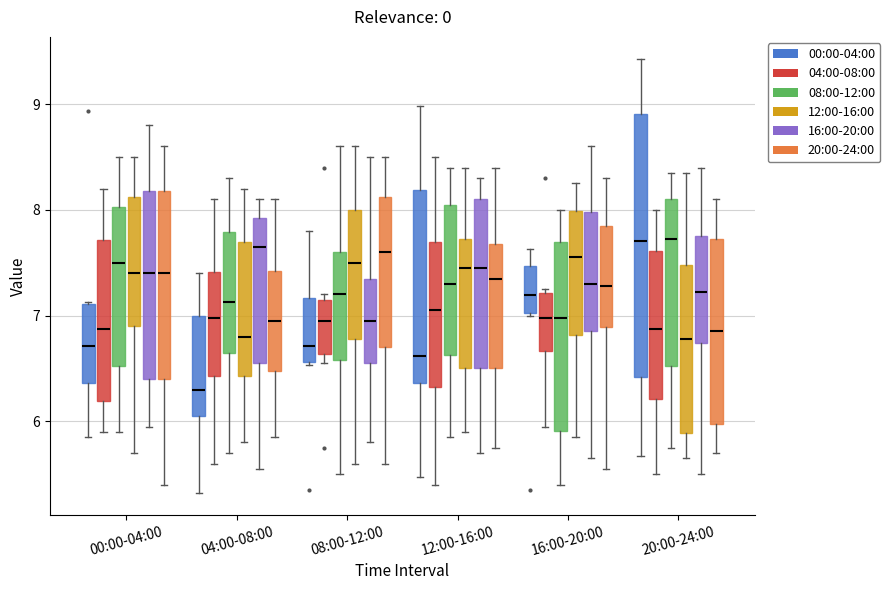

Comparing the boxes themselves (not the whiskers), which one is the tallest?

20:00-24:00 (00:00-04:00)